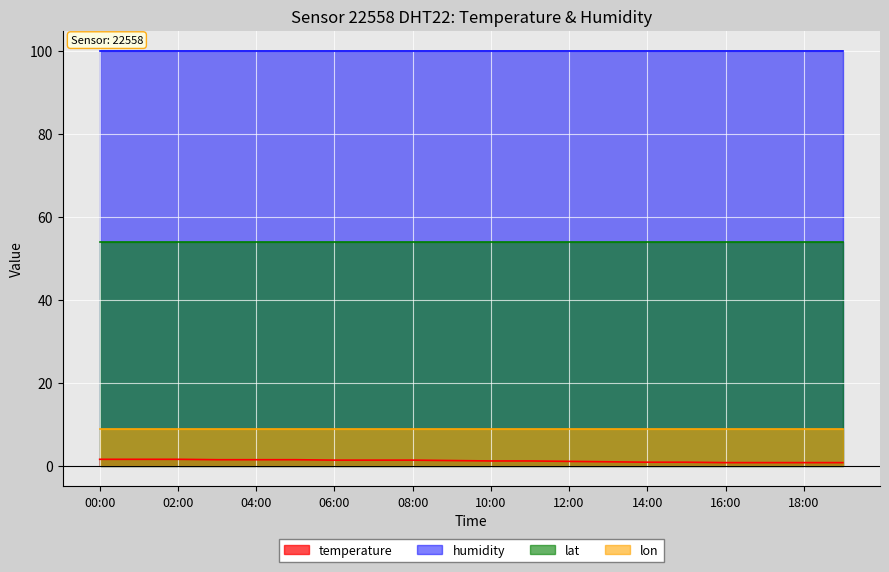

Which category has the lowest value in the lat series?

00:00